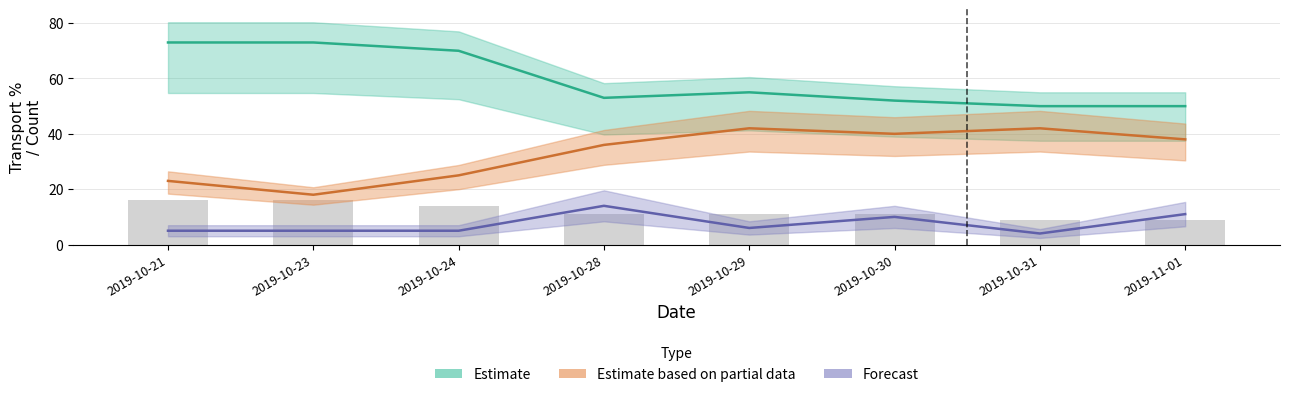

Where does the walk% series first go above 6?

2019-10-28